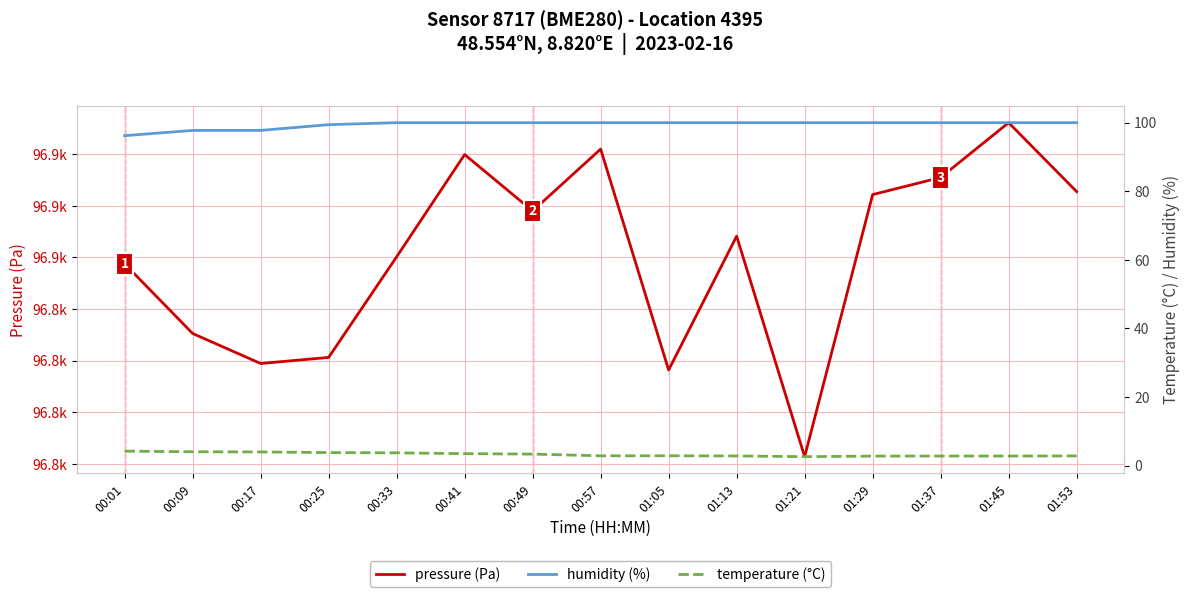

Reading left to right, list all the values displayed in this chart.

pressure (Pa): 96854.4	96847.6	96844.7	96845.3	96855.1	96865.0	96859.5	96865.5	96844.1	96857.1	96835.7	96861.1	96862.8	96868.1	96861.4
humidity (%): 96.2	97.7	97.8	99.4	100.0	100.0	100.0	100.0	100.0	100.0	100.0	100.0	100.0	100.0	100.0
temperature (°C): 4.2	4.0	4.0	3.8	3.7	3.5	3.4	2.9	2.9	2.8	2.6	2.8	2.8	2.8	2.8